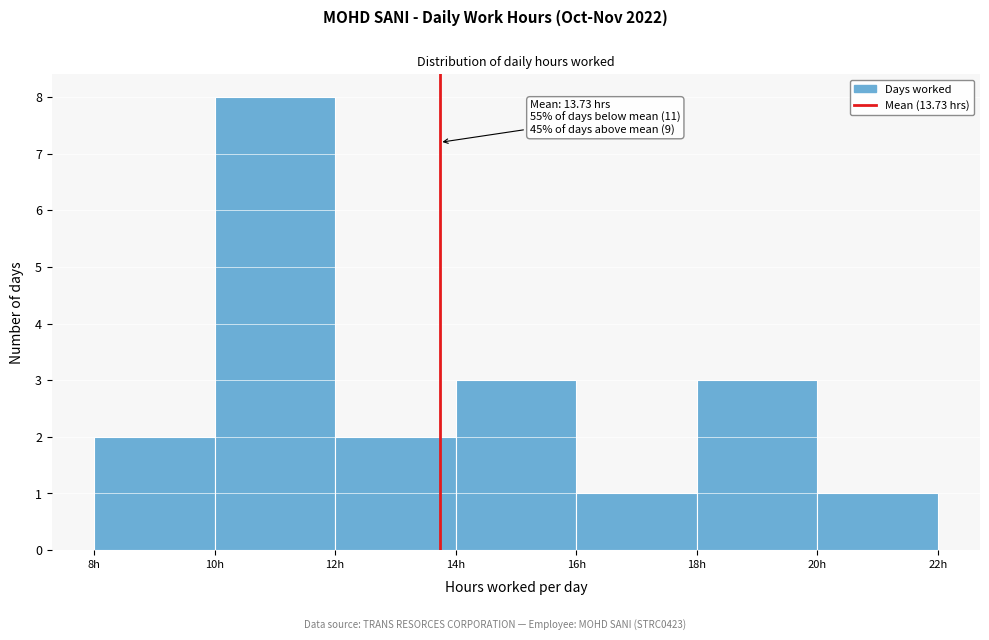

Over which range of the x-axis is the bar tallest?

10 to 12